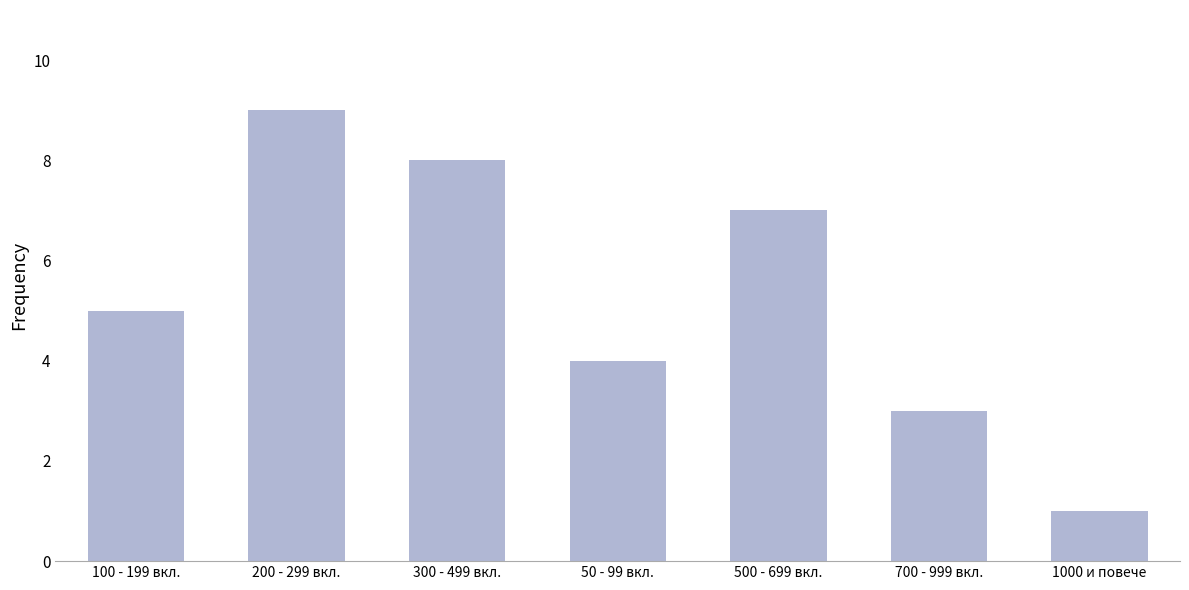

What is the smallest value displayed?

1